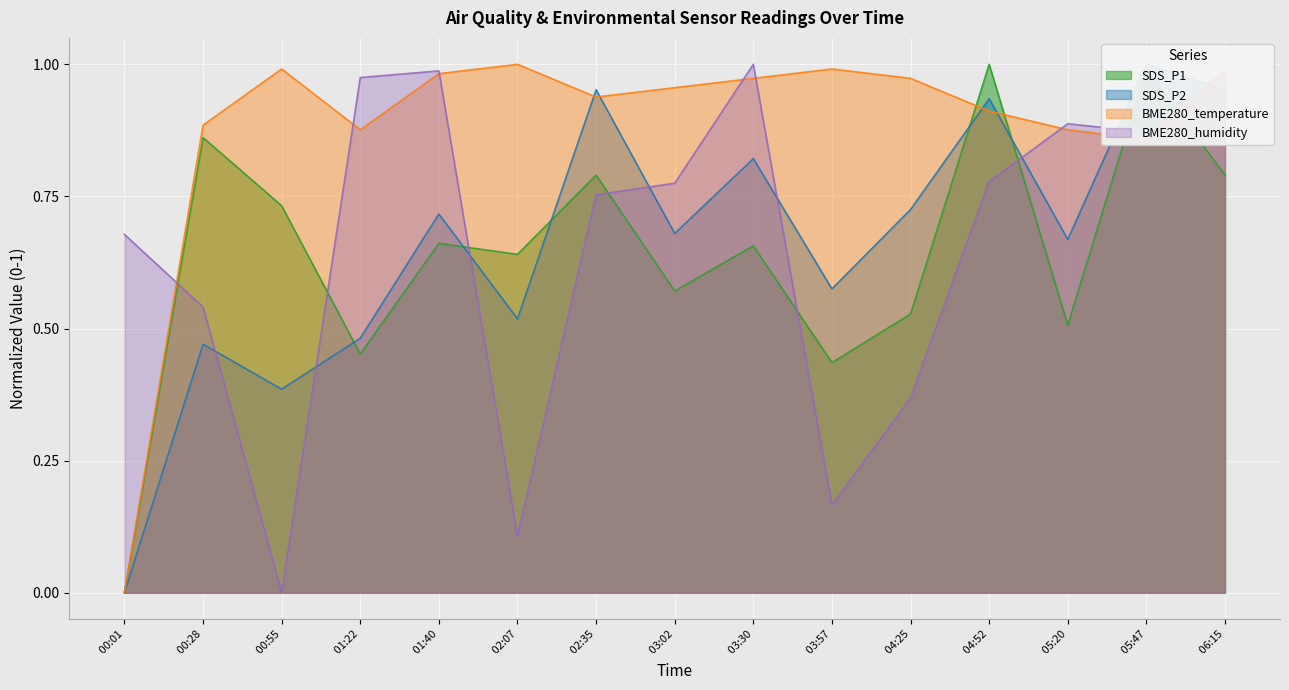

How many categories are shown in the chart?

15